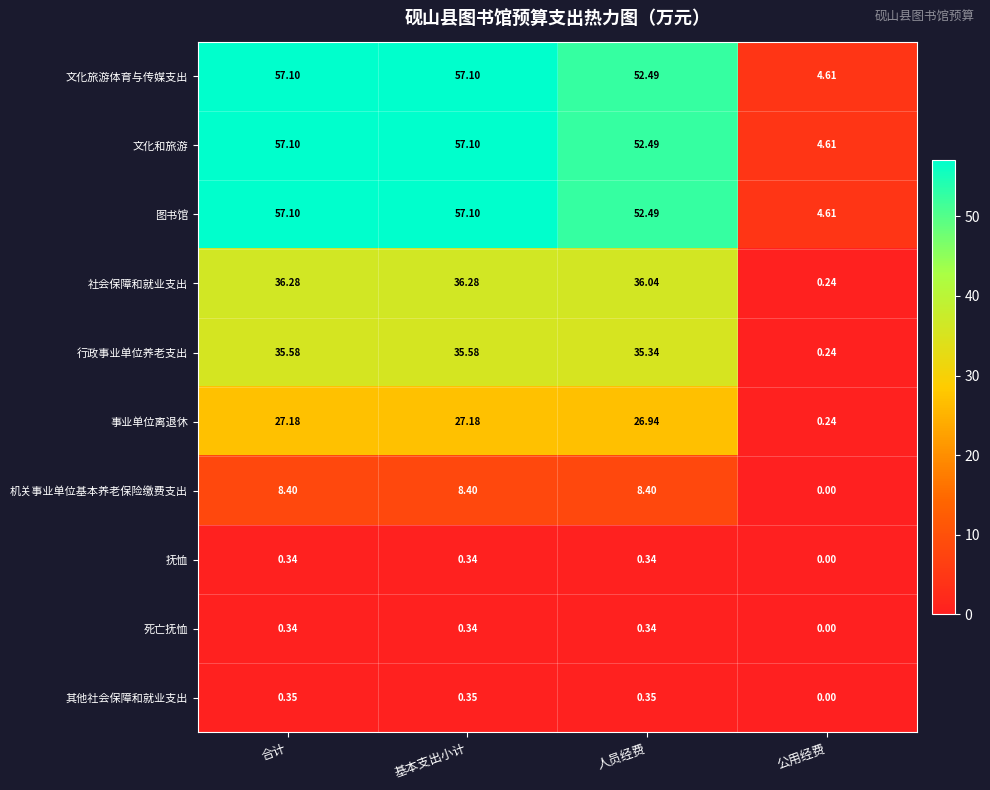

Is the value of 图书馆 at 基本支出小计 greater than the value of 其他社会保障和就业支出 at 人员经费?

Yes